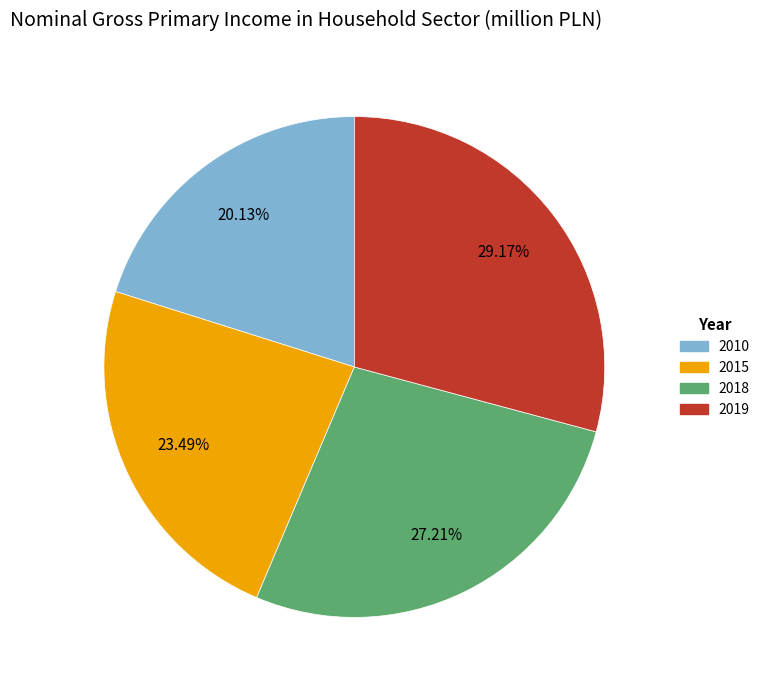

Count the number of slices in the pie.

4